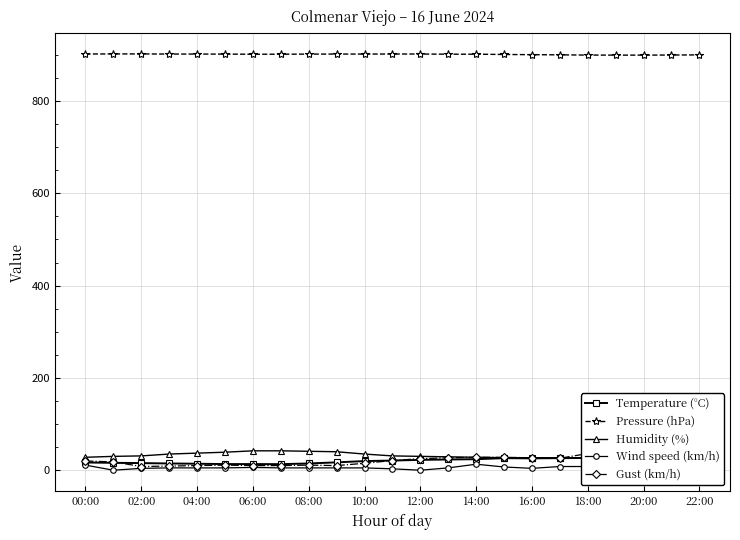

How many interior local peaks does the Temperature (°C) series have?

2